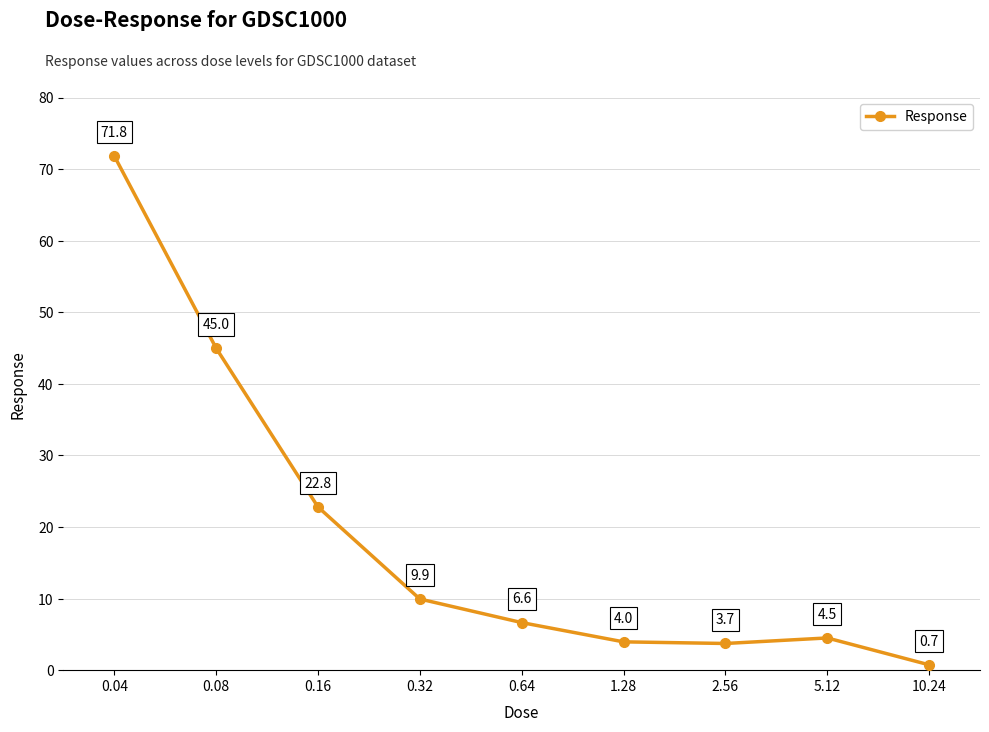

List the labels in order of value, largest first.

0.04, 0.08, 0.16, 0.32, 0.64, 5.12, 1.28, 2.56, 10.24